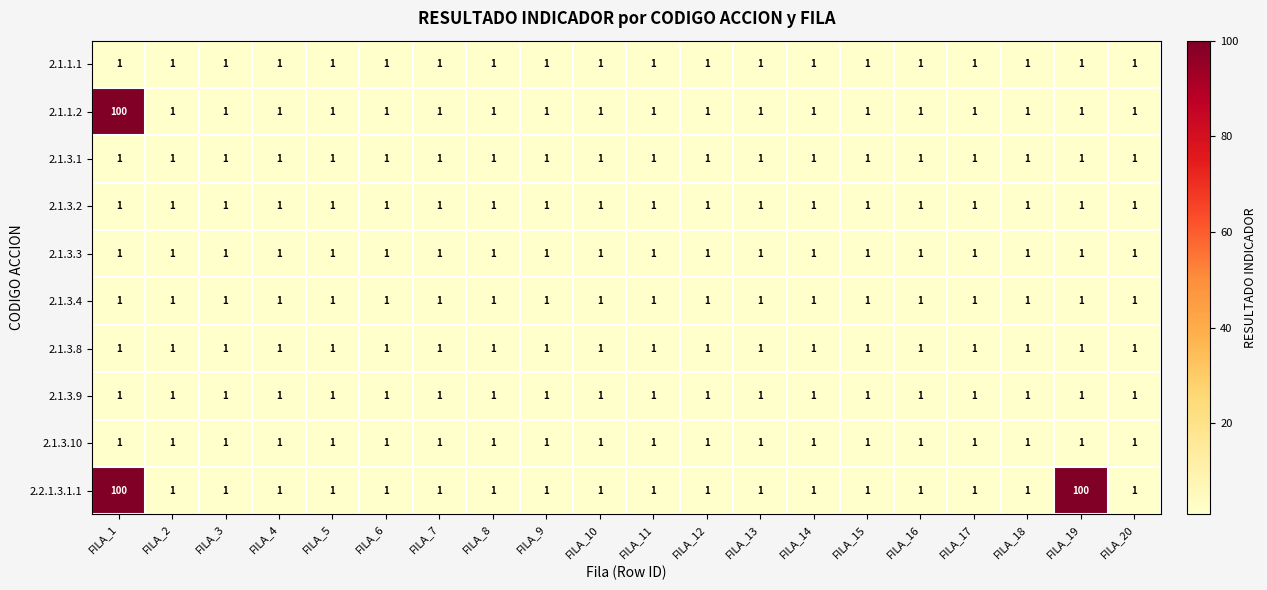

What is the sum of all 2.1.3.4 values?

20